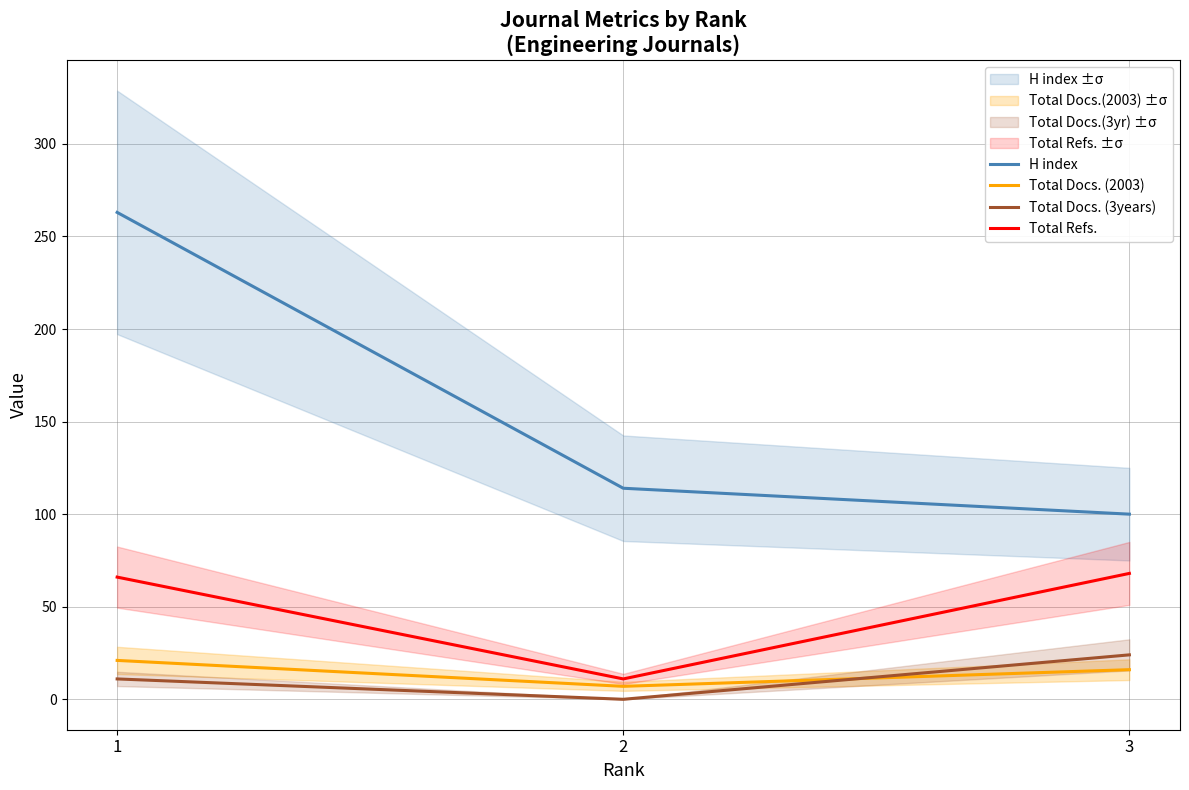

At how many categories does at least one series exceed 201?

1